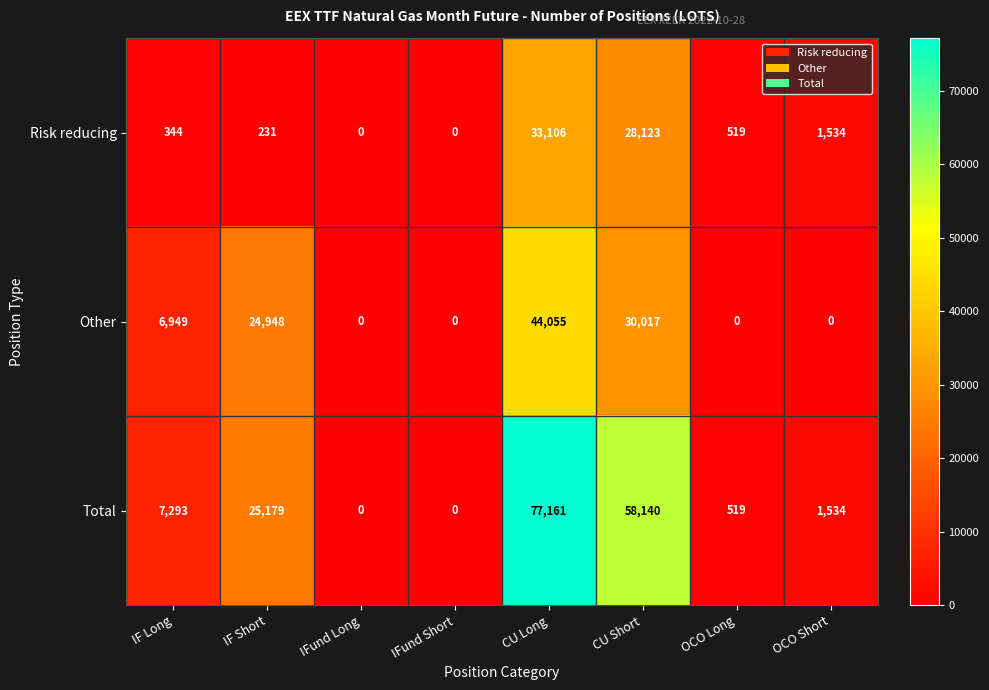

What is the maximum value shown in the chart?

77161